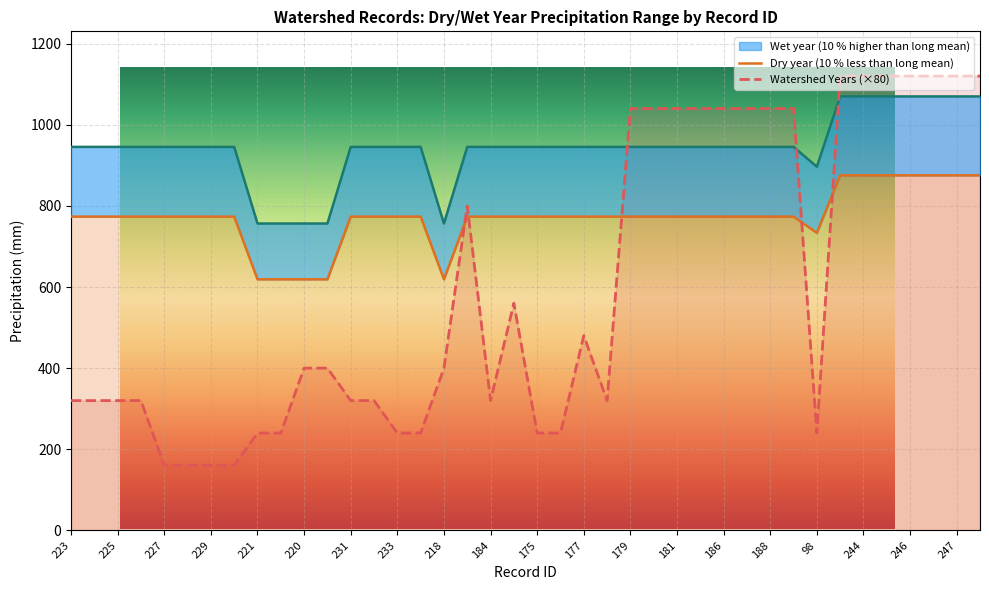

What is the approximate value of Wet year (10 % higher than long mean) at 244?

1069.9